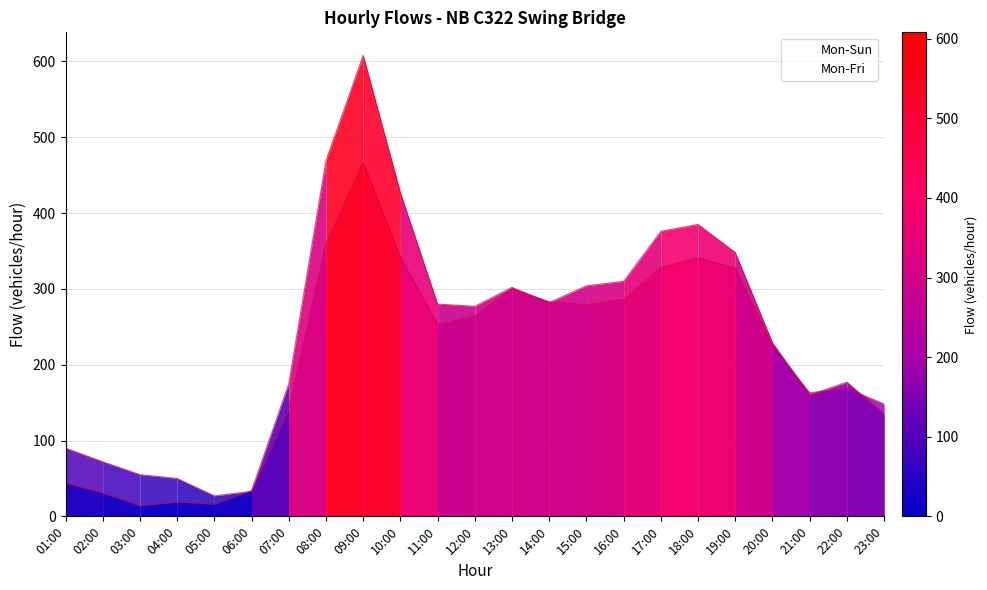

Is it true that Mon-Fri equals 19 at 04:00?

True